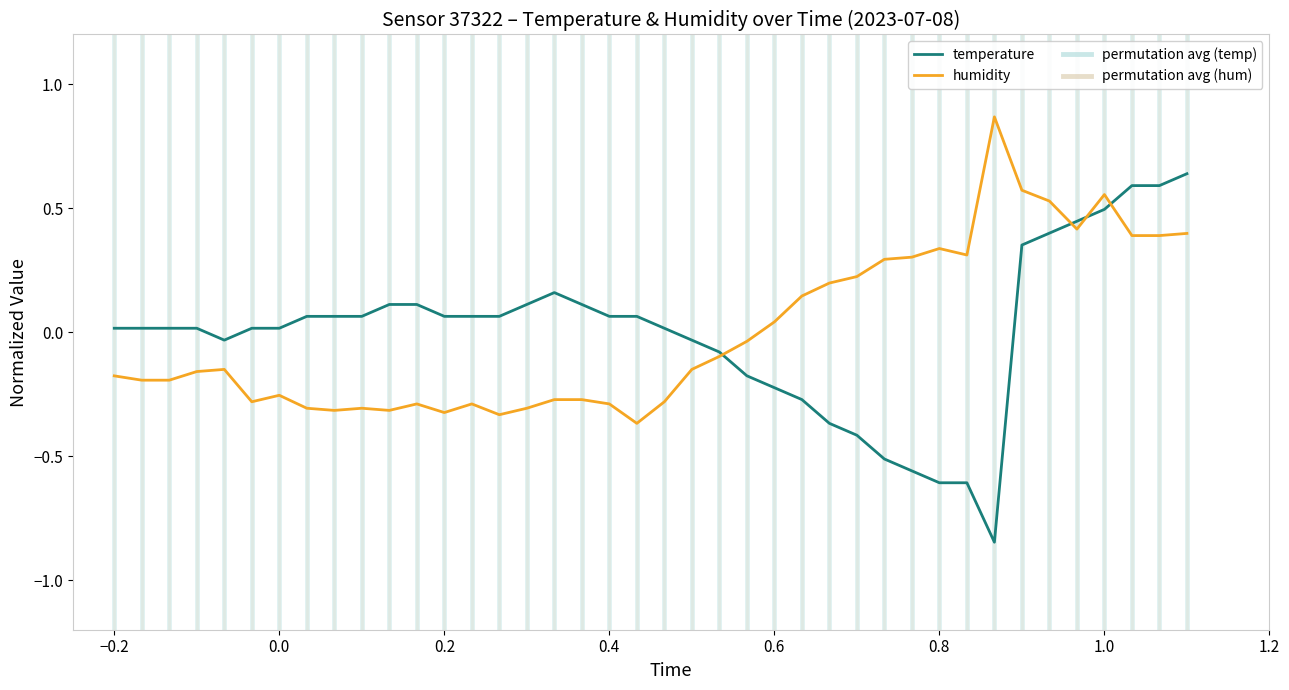

The value of humidity at 0.2 is -0.1. True or false?

False